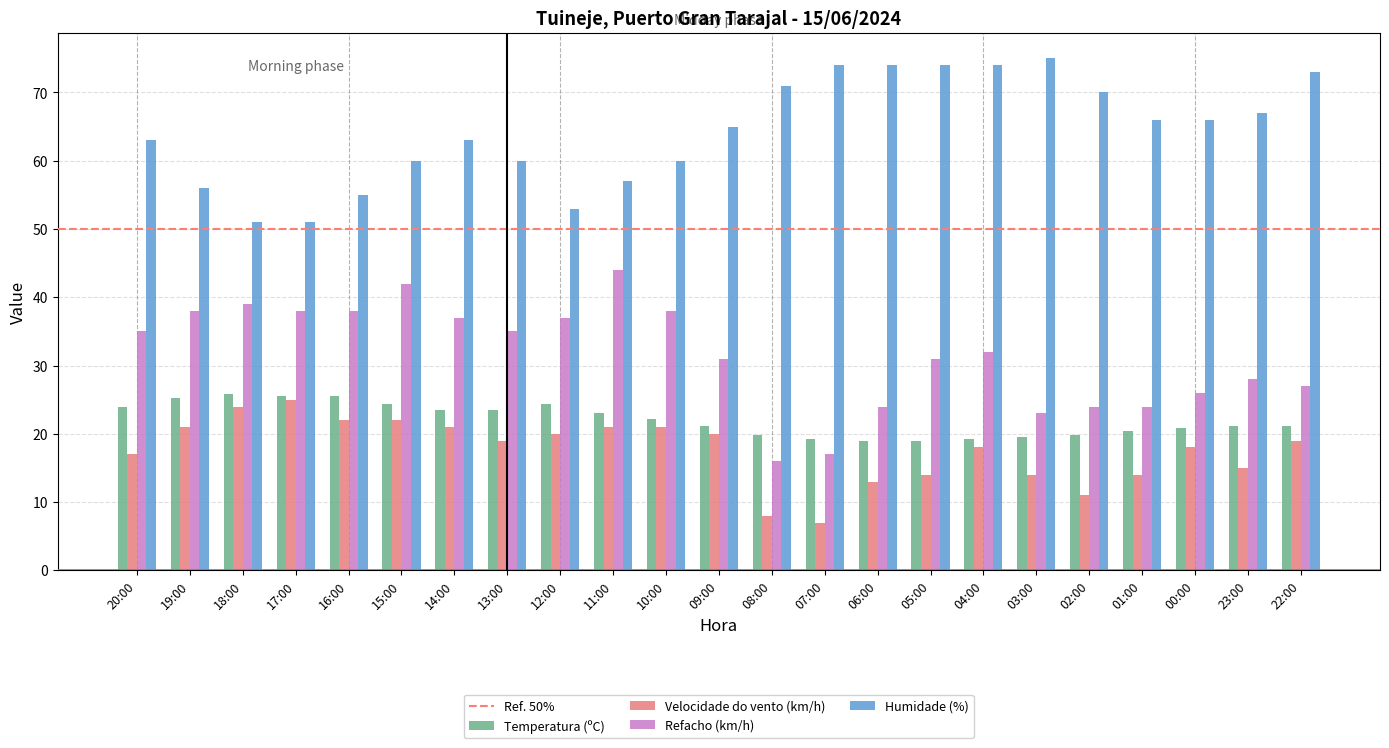

What is the difference between the maximum and minimum values in the Velocidade do vento (km/h) series?

18.0